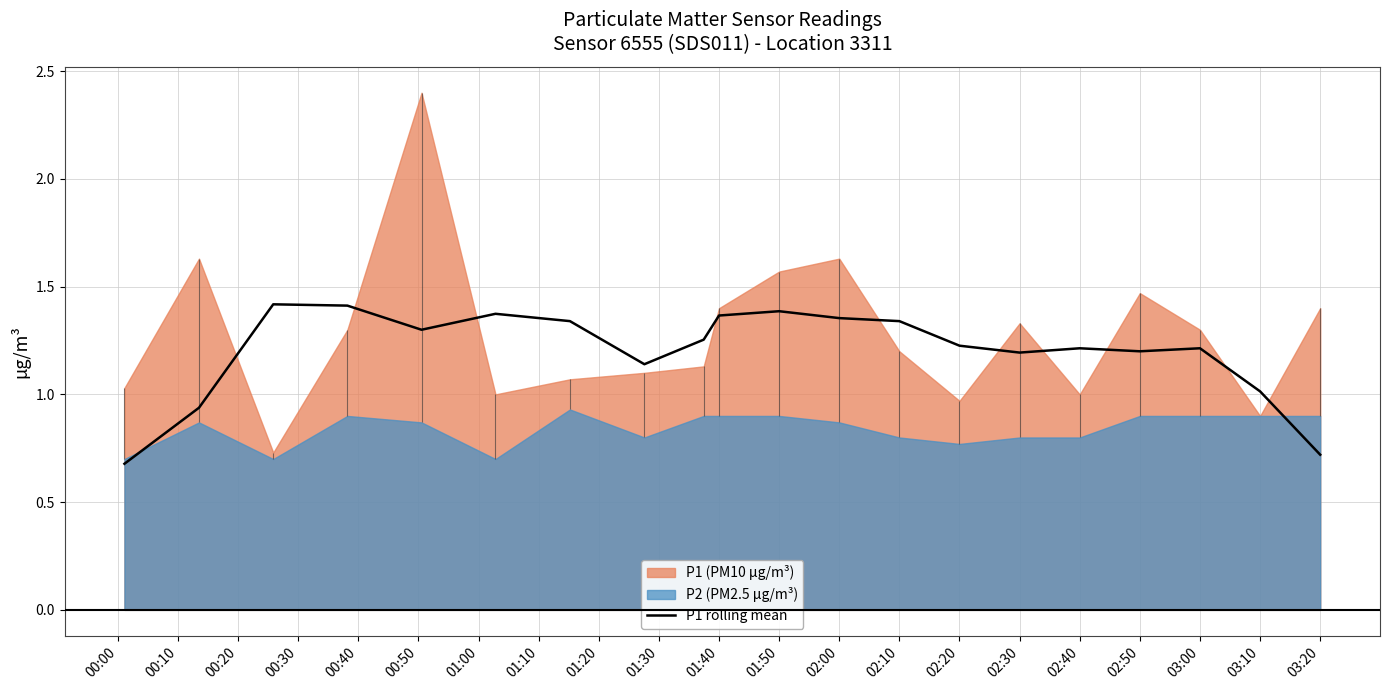

How many interior local peaks (higher than both neighbors) does the data have?

5